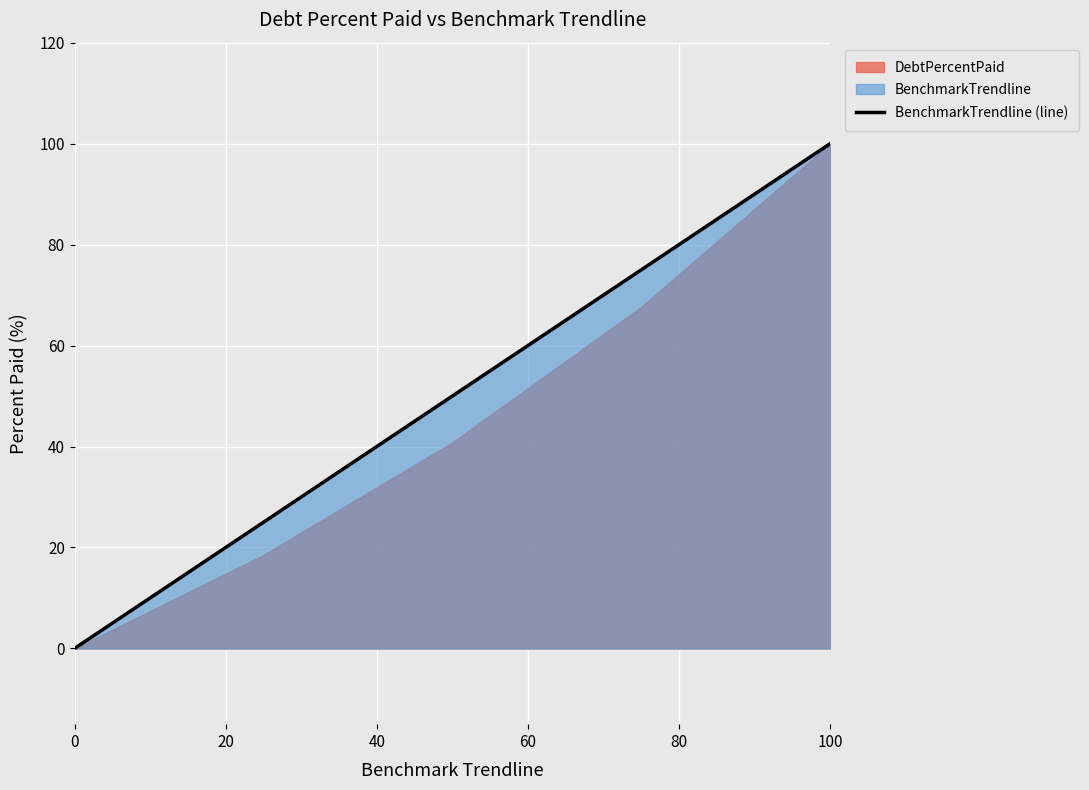

Is it true that BenchmarkTrendline (line) equals -43 at 0?

False